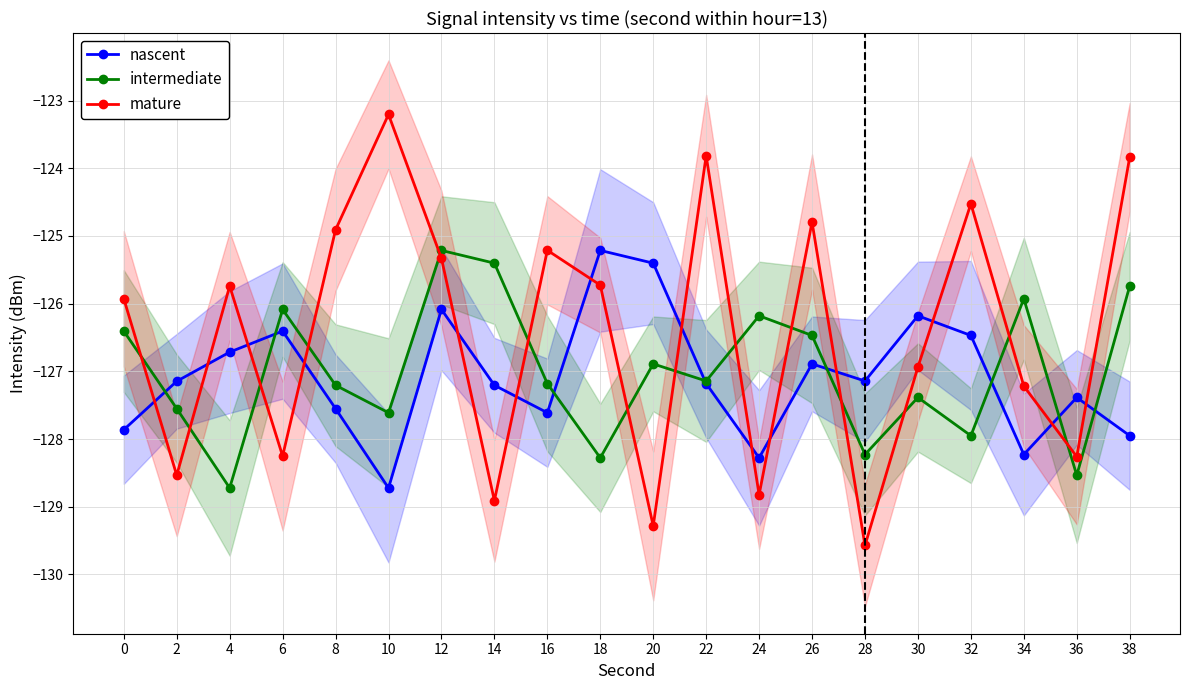

What is the value of the nascent point at the 19th from the left?

-127.4